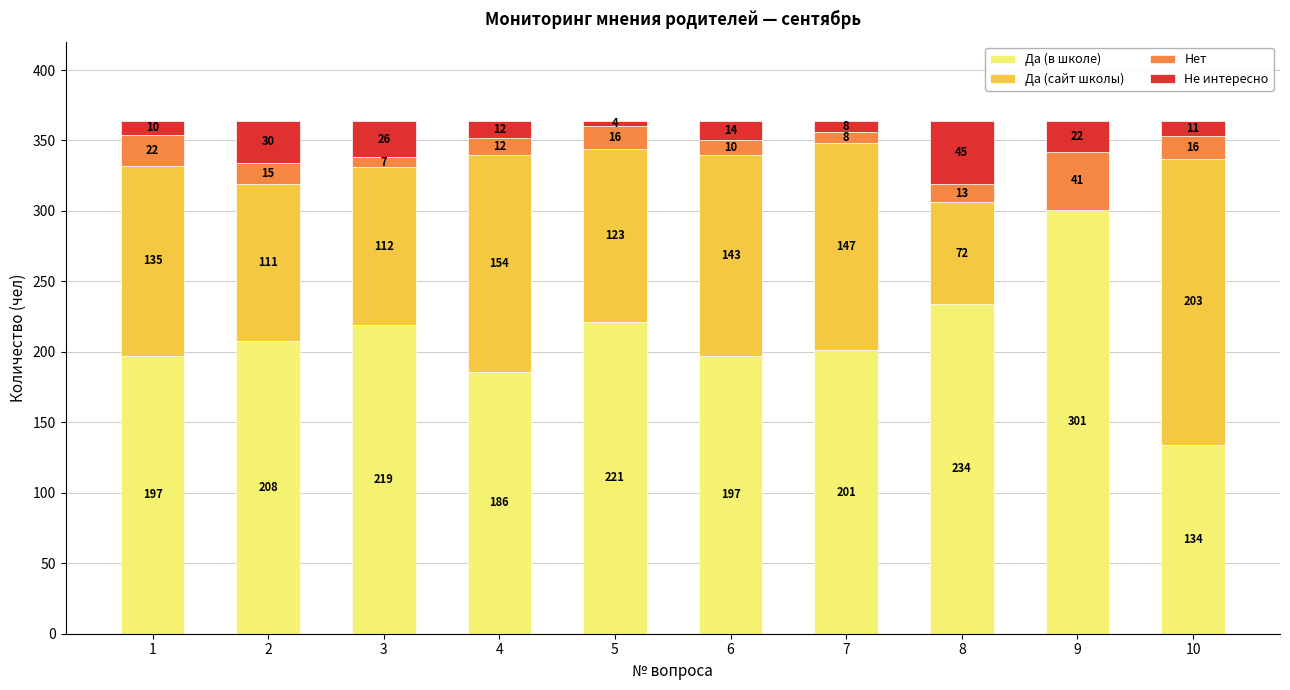

What is the total value across all series at 7?

364